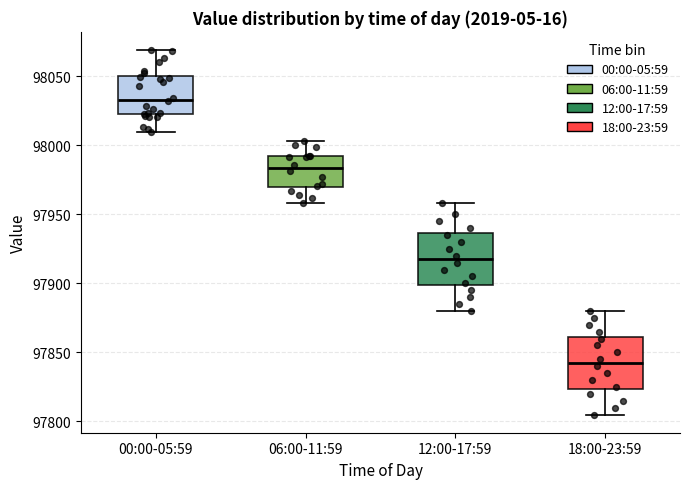

Reading left to right, read every box against the y-axis: the position of its median line, the range the box covers, and the ends of its whiskers. The values are not printed on the chart, so give them approximately, as read against the axis.

00:00-05:59: median 98035, box 98020 to 98050, whiskers 98010 to 98070
06:00-11:59: median 97985, box 97970 to 97990, whiskers 97960 to 98005
12:00-17:59: median 97920, box 97900 to 97935, whiskers 97880 to 97960
18:00-23:59: median 97845, box 97825 to 97860, whiskers 97805 to 97880